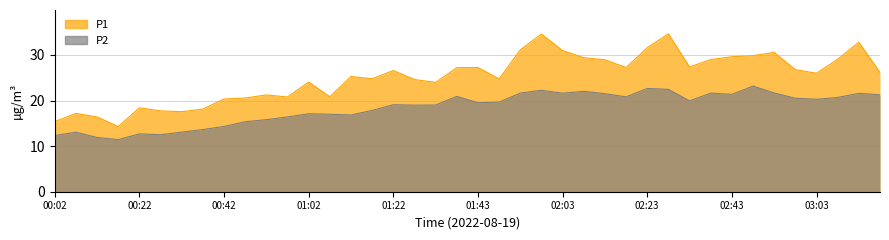

How many values in the P2 series exceed 19?

23